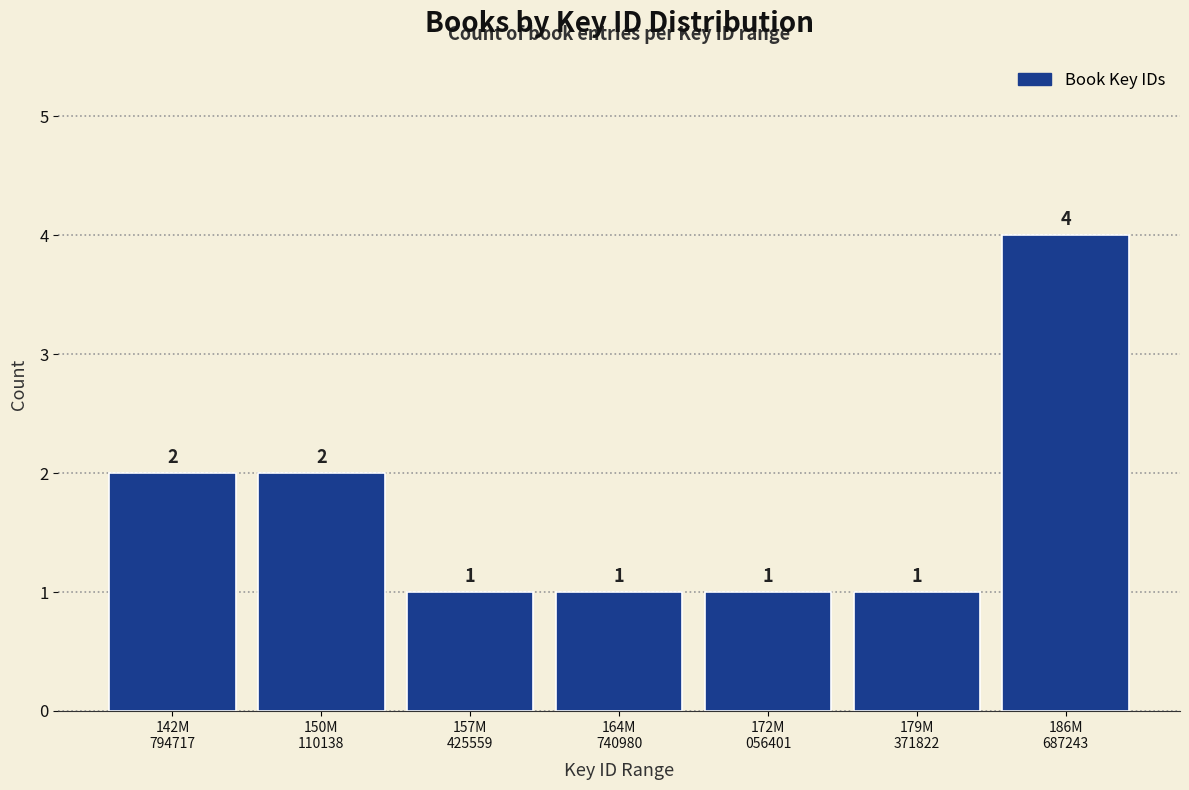

Reading left to right, list all the values displayed in this chart.

2	2	1	1	1	1	4